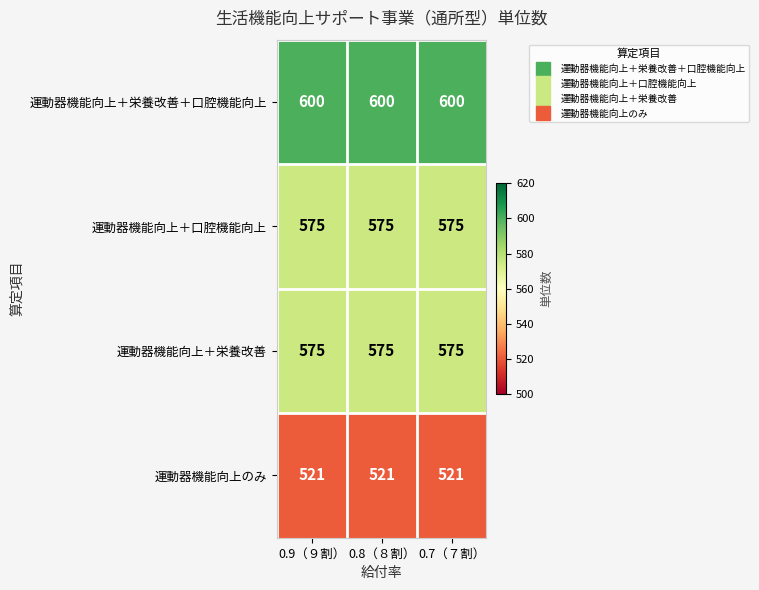

At how many categories does at least one series exceed 580?

3